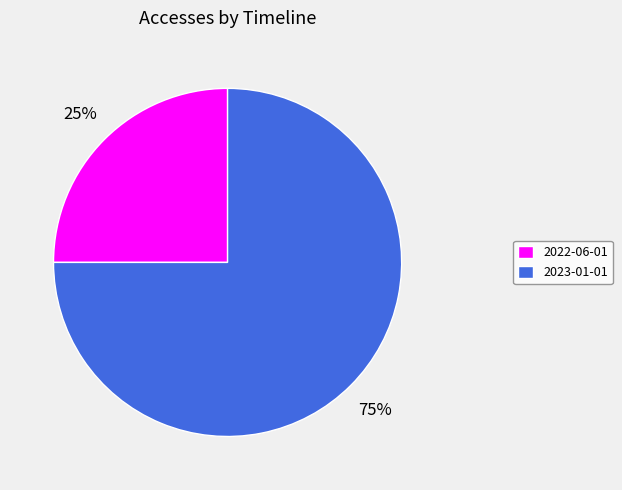

Rank the categories by value from highest to lowest.

2023-01-01, 2022-06-01